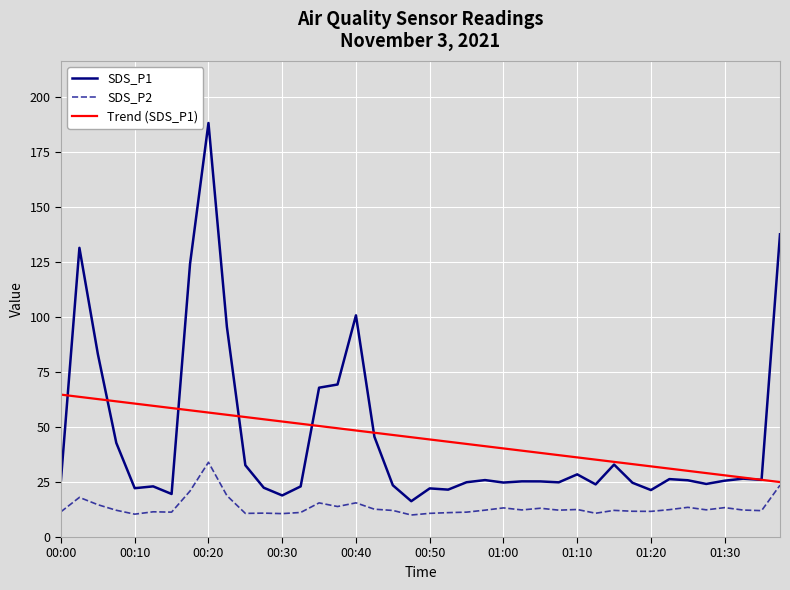

What is the highest value of the Trend (SDS_P1) series?

64.7